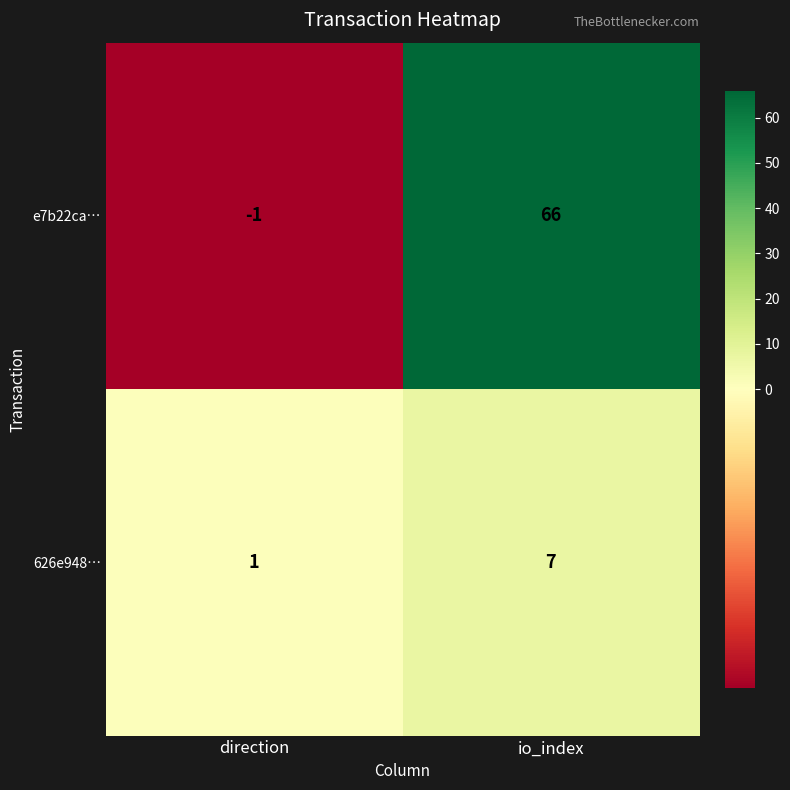

Which series has the largest total across all categories?

e7b22ca…